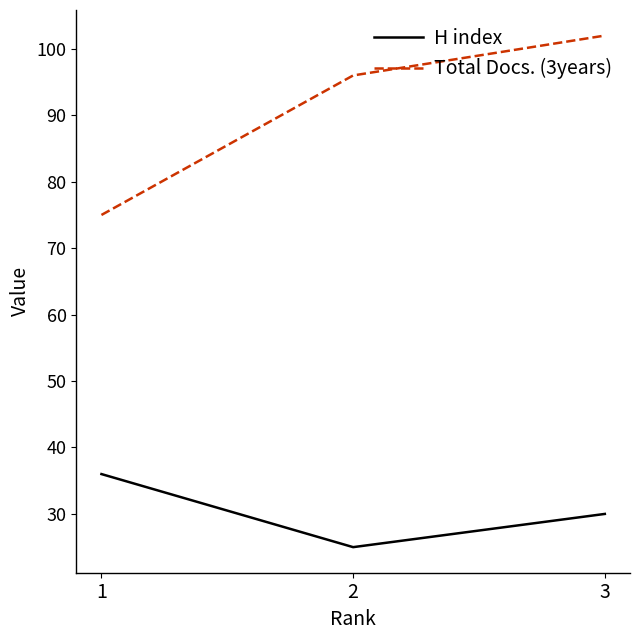

What are all the series names shown in the legend?

H index, Total Docs. (3years)